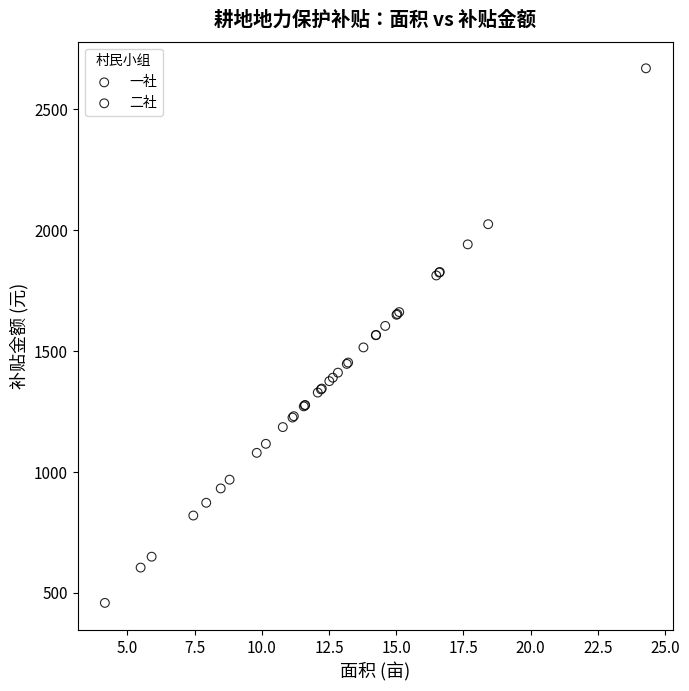

Which series has the largest Y range (max minus min)?

一社